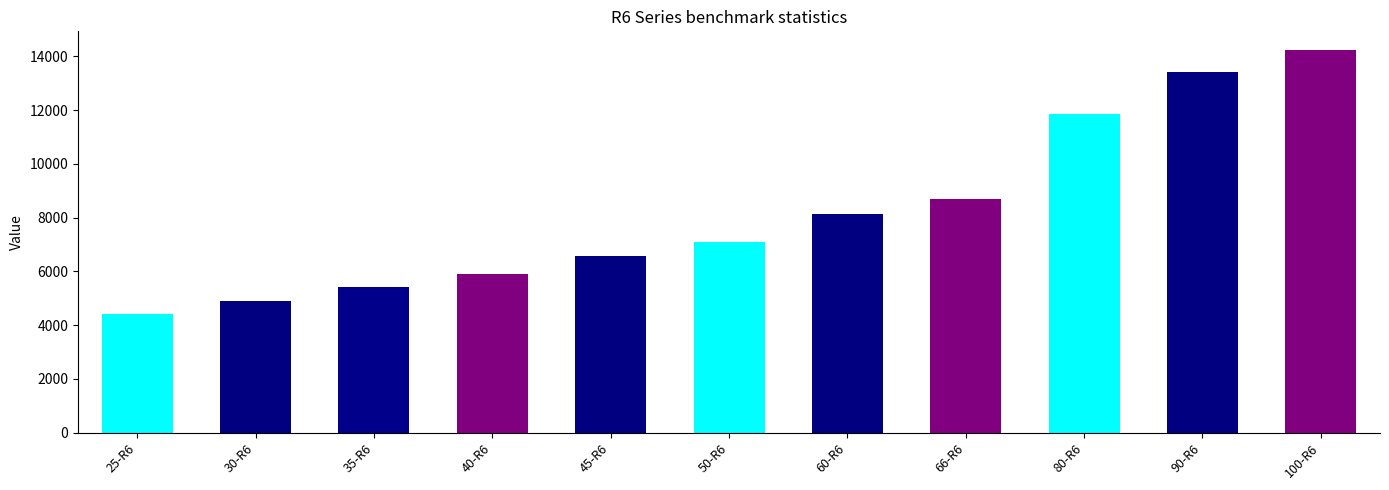

How many values are below 7110?

5